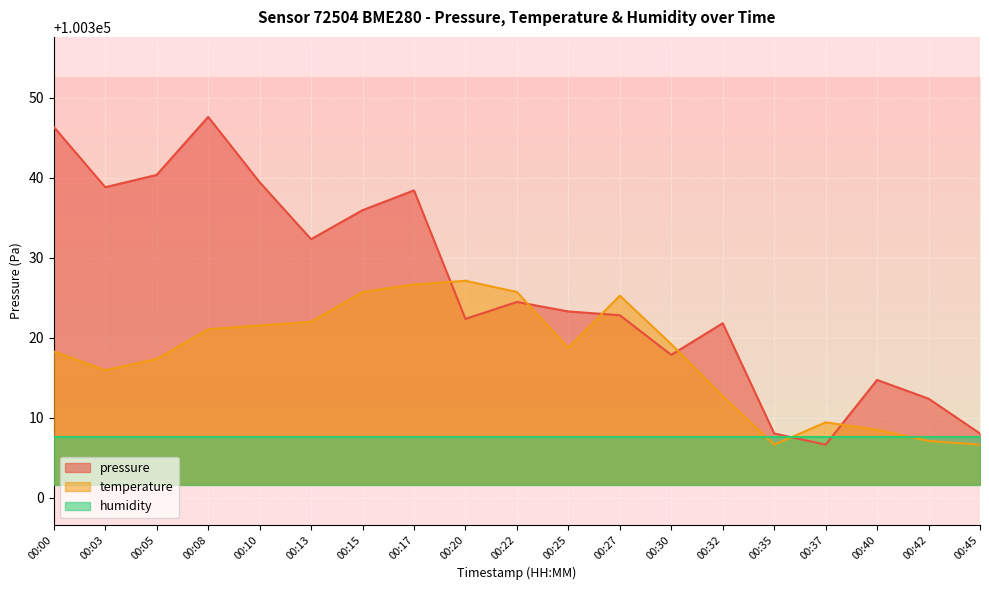

Which series ends up on top after the final intersection of temperature and pressure?

pressure